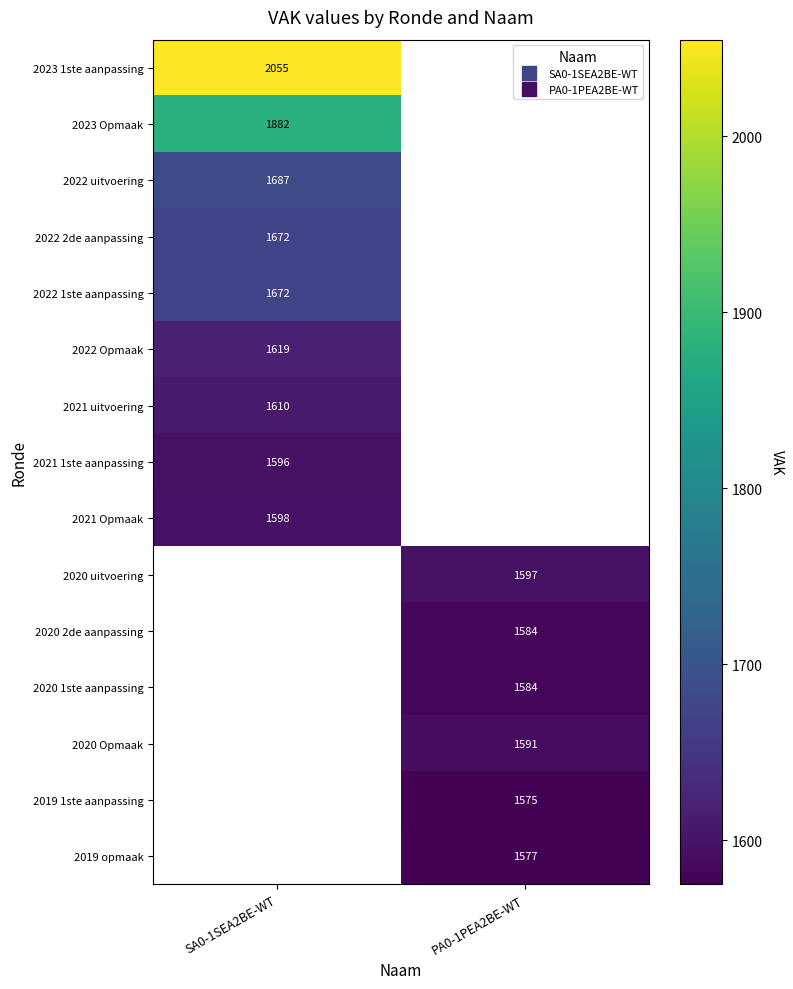

What is the maximum value for 2022 2de aanpassing?

1672.0